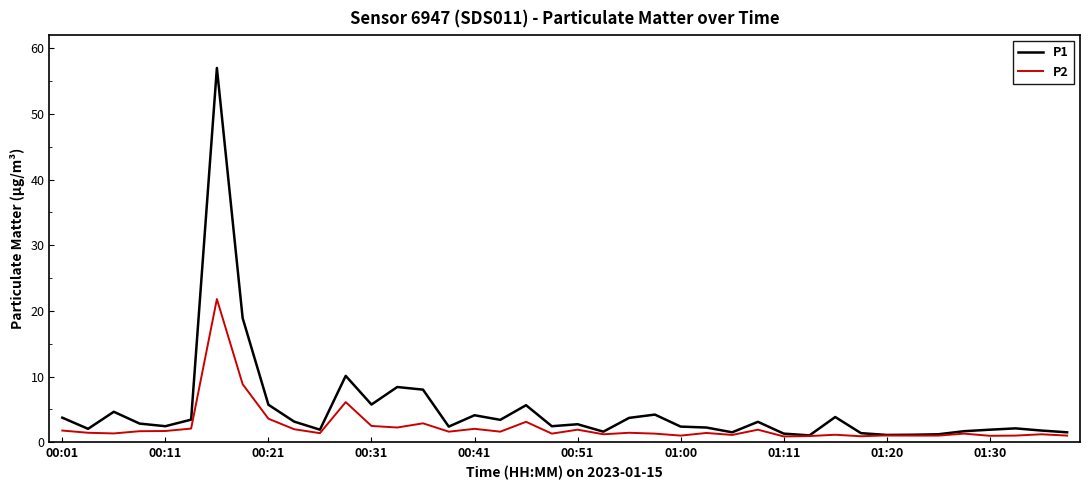

Which series has the largest range (max minus min)?

P1